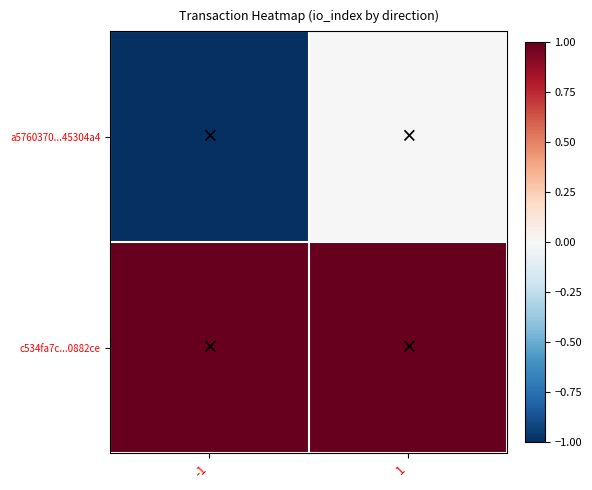

Which category has the highest value across all series?

-1